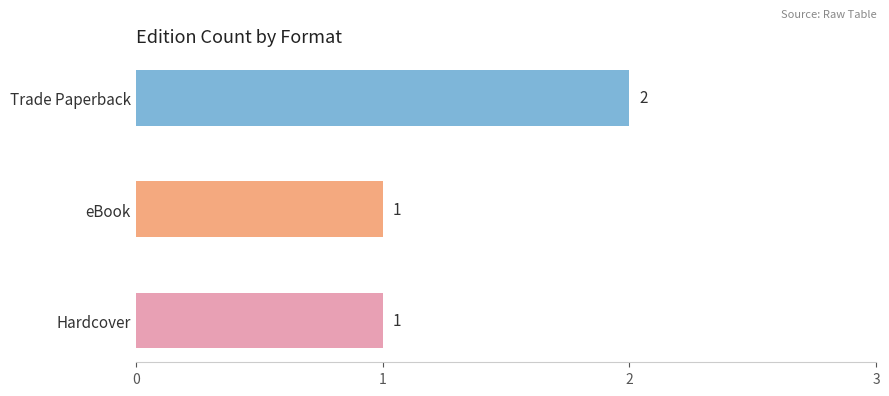

Are the bars grouped side by side (vs. stacked)?

No